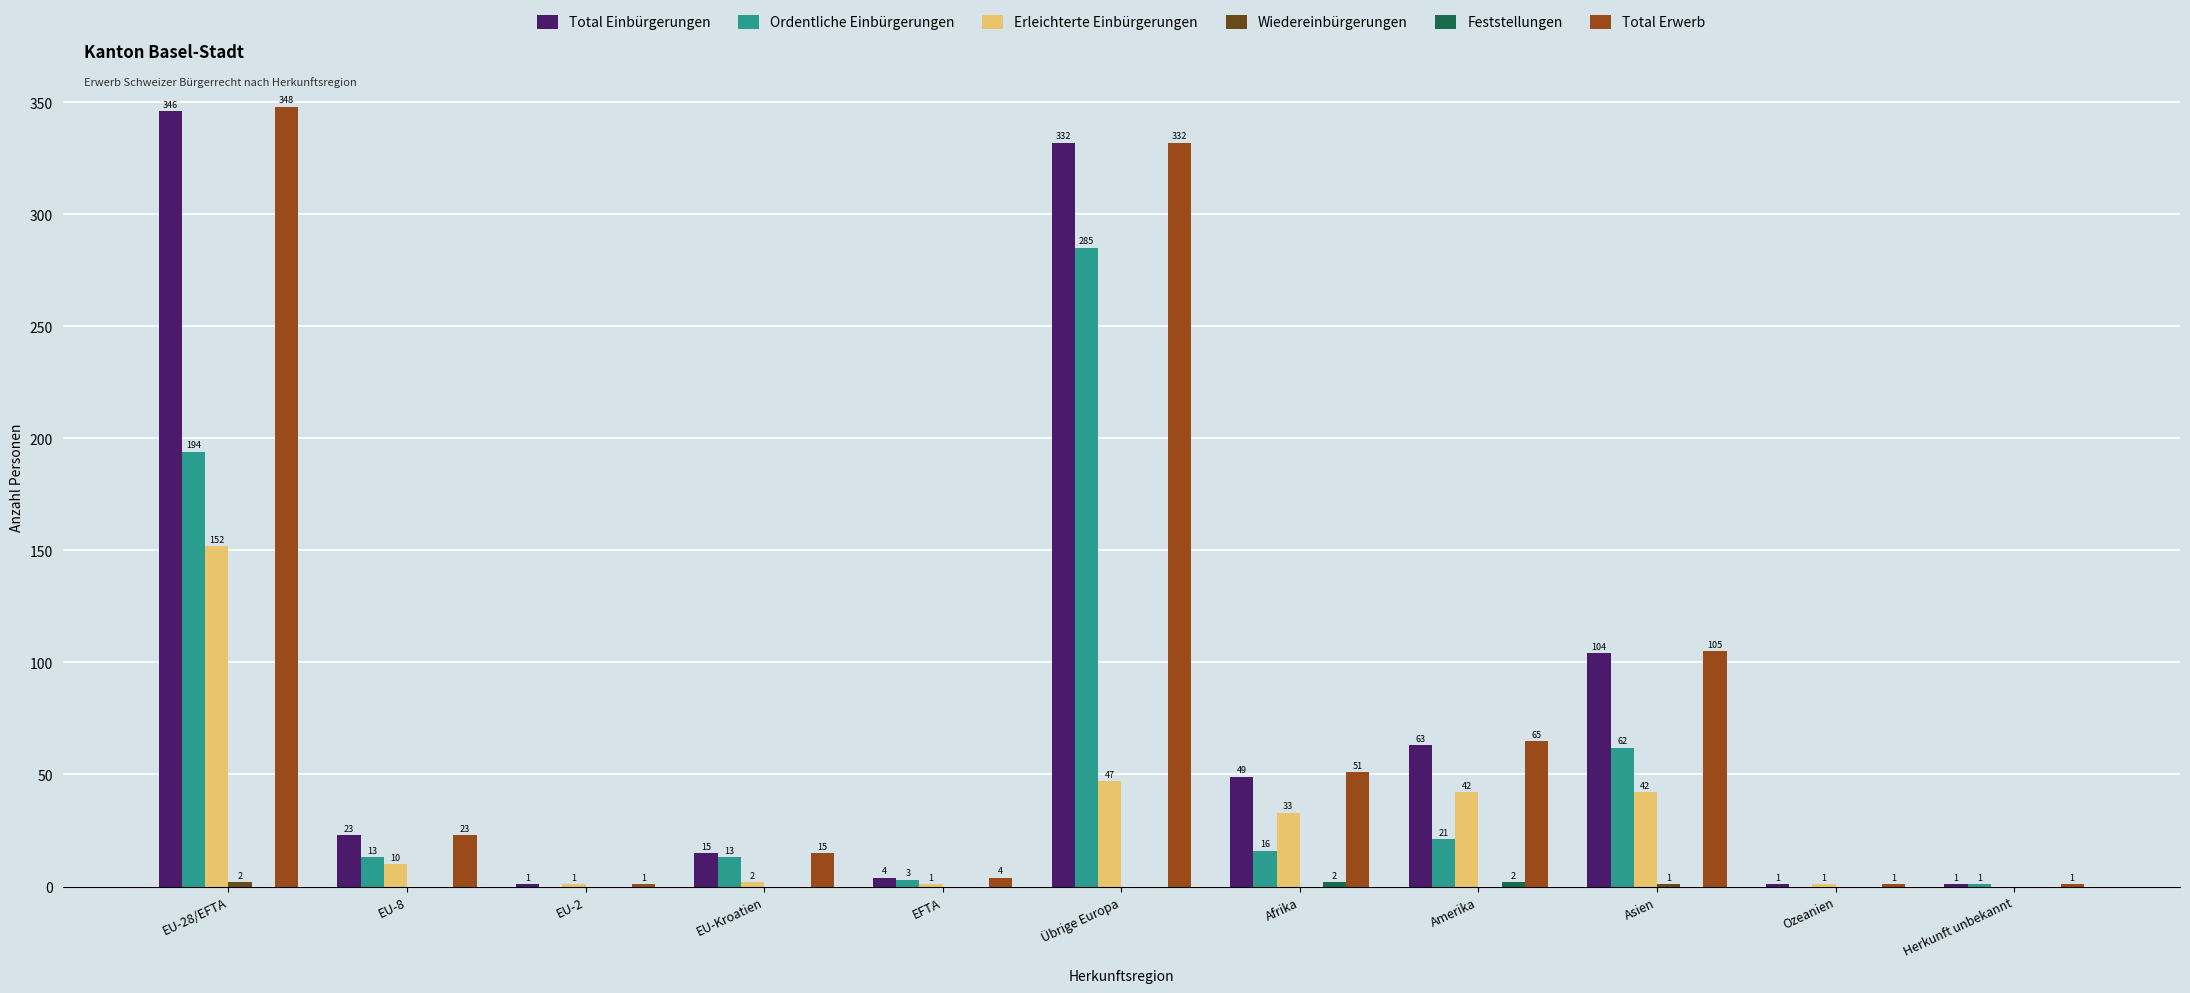

Does the chart contain stacked bars?

No